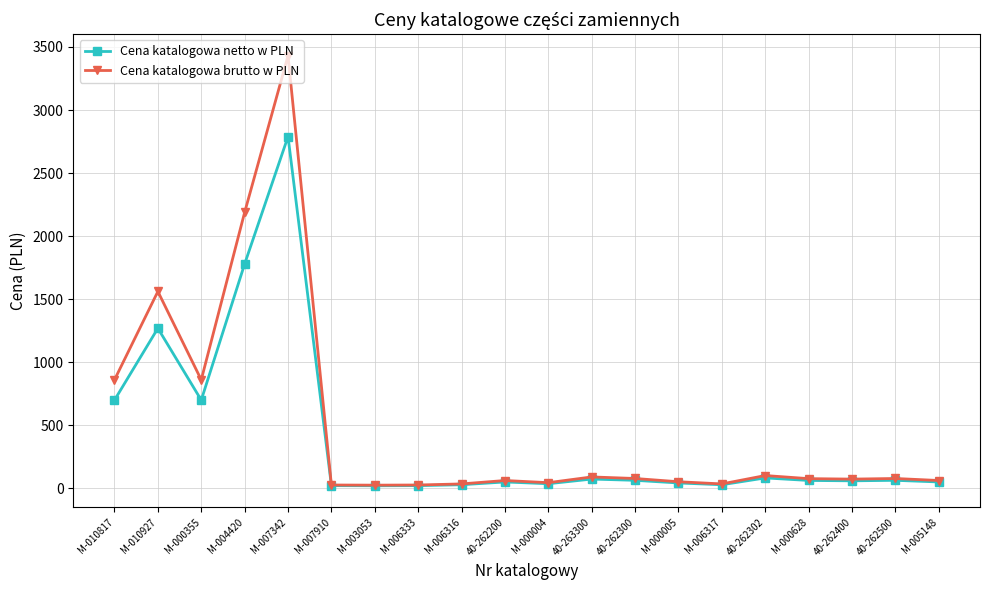

Which series has the widest spread of values?

Cena katalogowa brutto w PLN